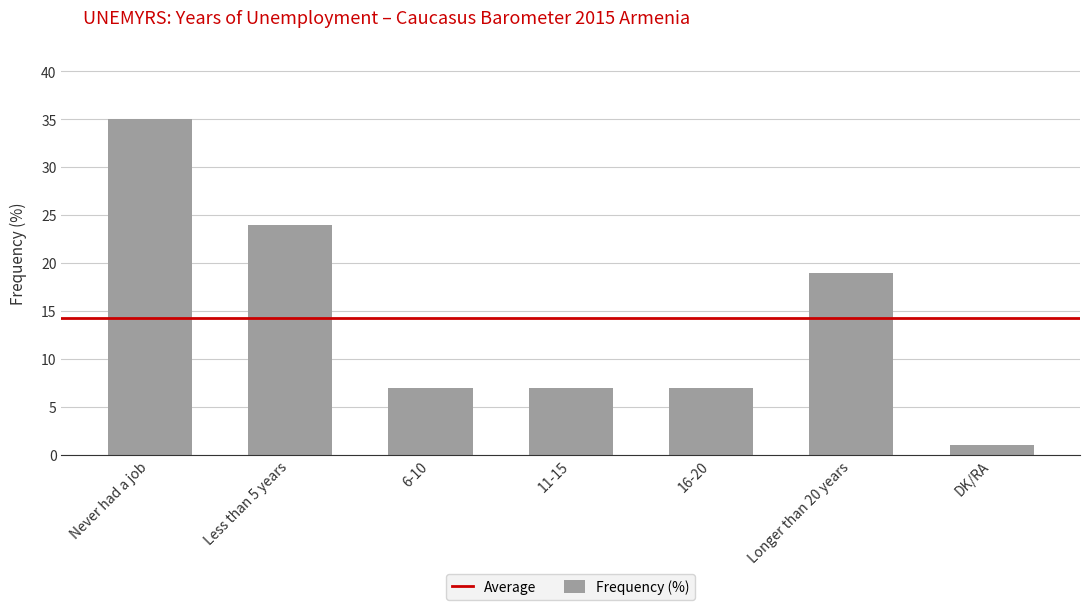

Where does the data first go above 7?

Never had a job